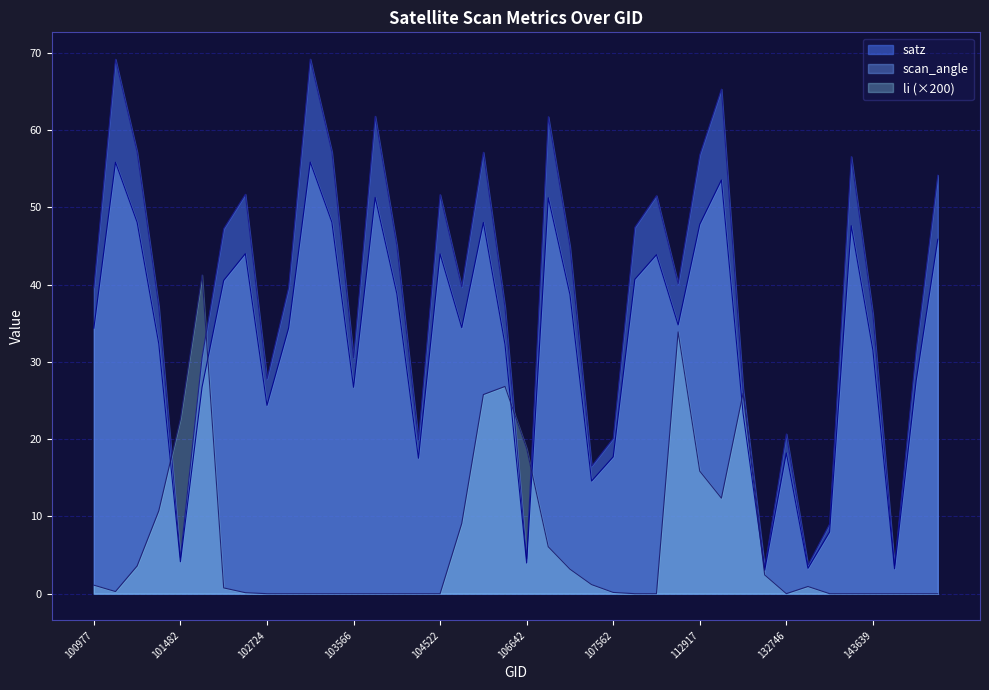

True or false: scan_angle and satz intersect in this chart.

False